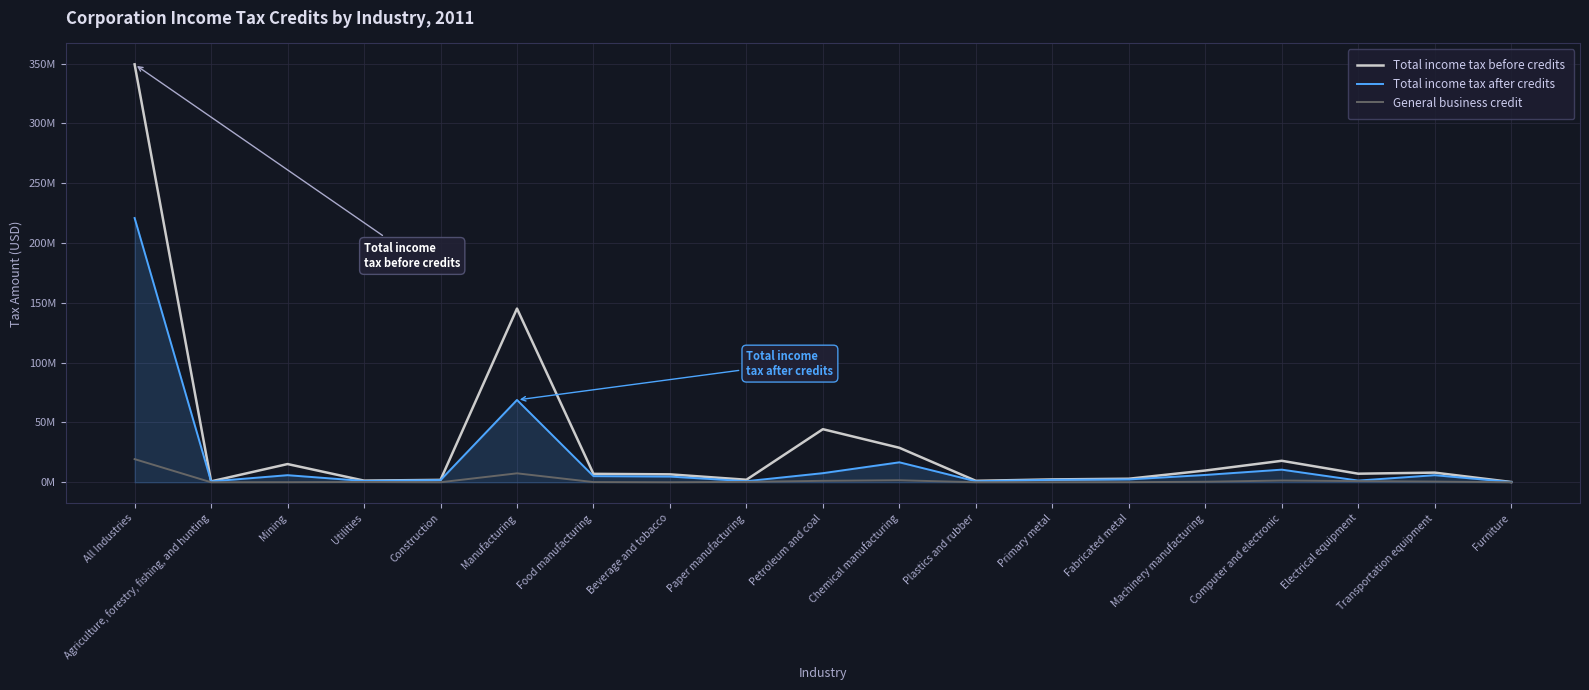

List the labels in order of Total income tax after credits value, largest first.

All Industries, Manufacturing, Chemical manufacturing, Computer and electronic, Petroleum and coal, Machinery manufacturing, Mining, Transportation equipment, Food manufacturing, Beverage and tobacco, Fabricated metal, Primary metal, Construction, Electrical equipment, Utilities, Paper manufacturing, Plastics and rubber, Agriculture, forestry, fishing, and hunting, Furniture